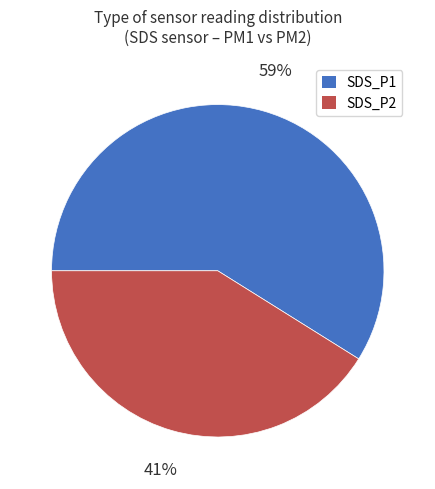

The SDS_P2 slice represents 41% of the pie. True or false?

True